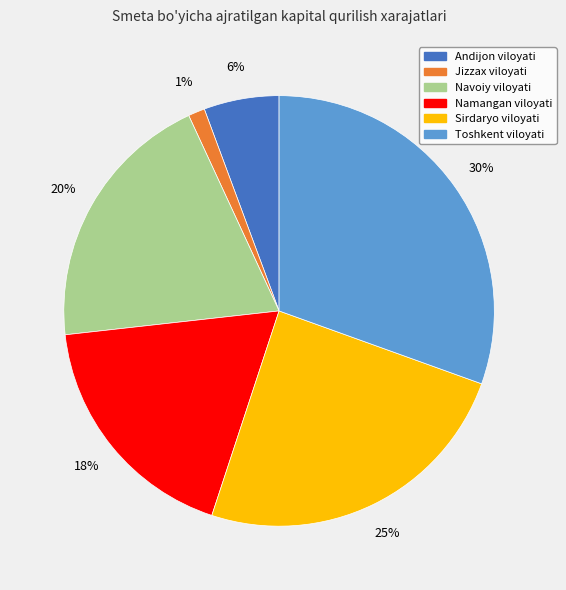

To the nearest percent, what is the difference between the largest and smallest slice percentages?

29%